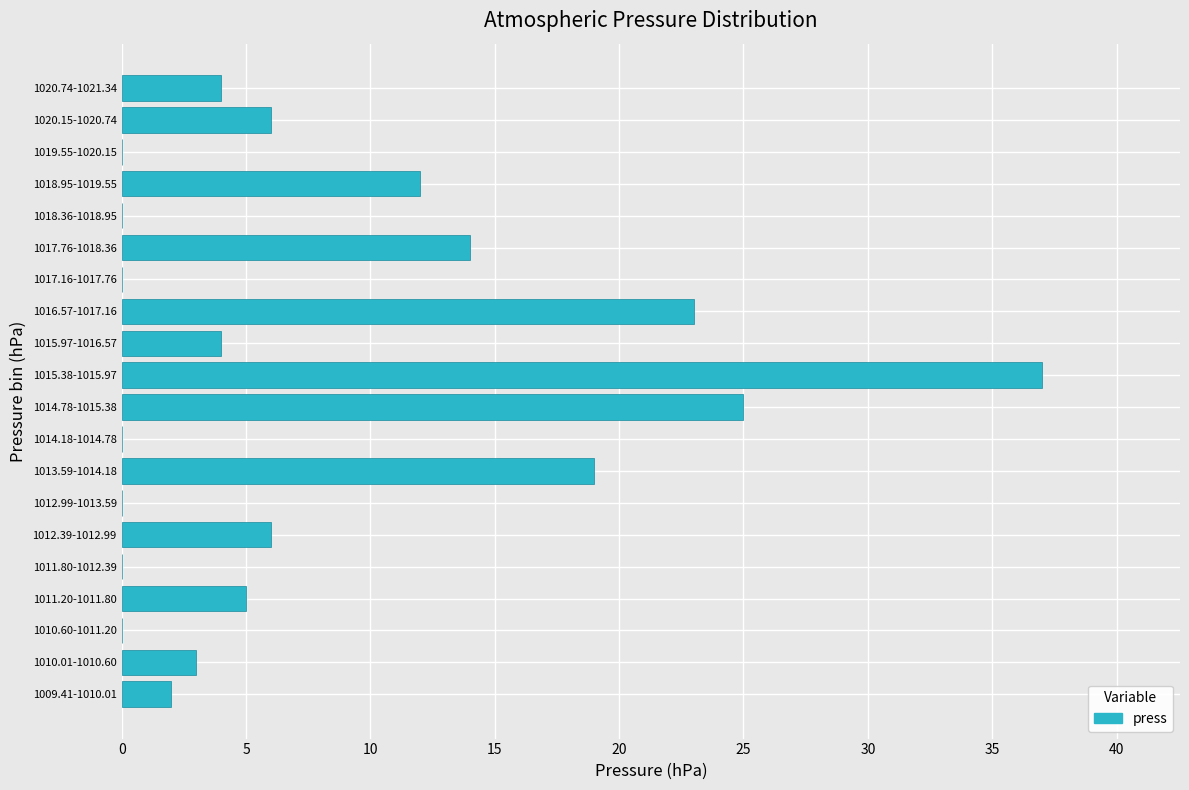

Reading top to bottom, list all the values displayed in this chart.

1020.74-1021.34=4	1020.15-1020.74=6	1019.55-1020.15=0	1018.95-1019.55=12	1018.36-1018.95=0	1017.76-1018.36=14	1017.16-1017.76=0	1016.57-1017.16=23	1015.97-1016.57=4	1015.38-1015.97=37	1014.78-1015.38=25	1014.18-1014.78=0	1013.59-1014.18=19	1012.99-1013.59=0	1012.39-1012.99=6	1011.80-1012.39=0	1011.20-1011.80=5	1010.60-1011.20=0	1010.01-1010.60=3	1009.41-1010.01=2